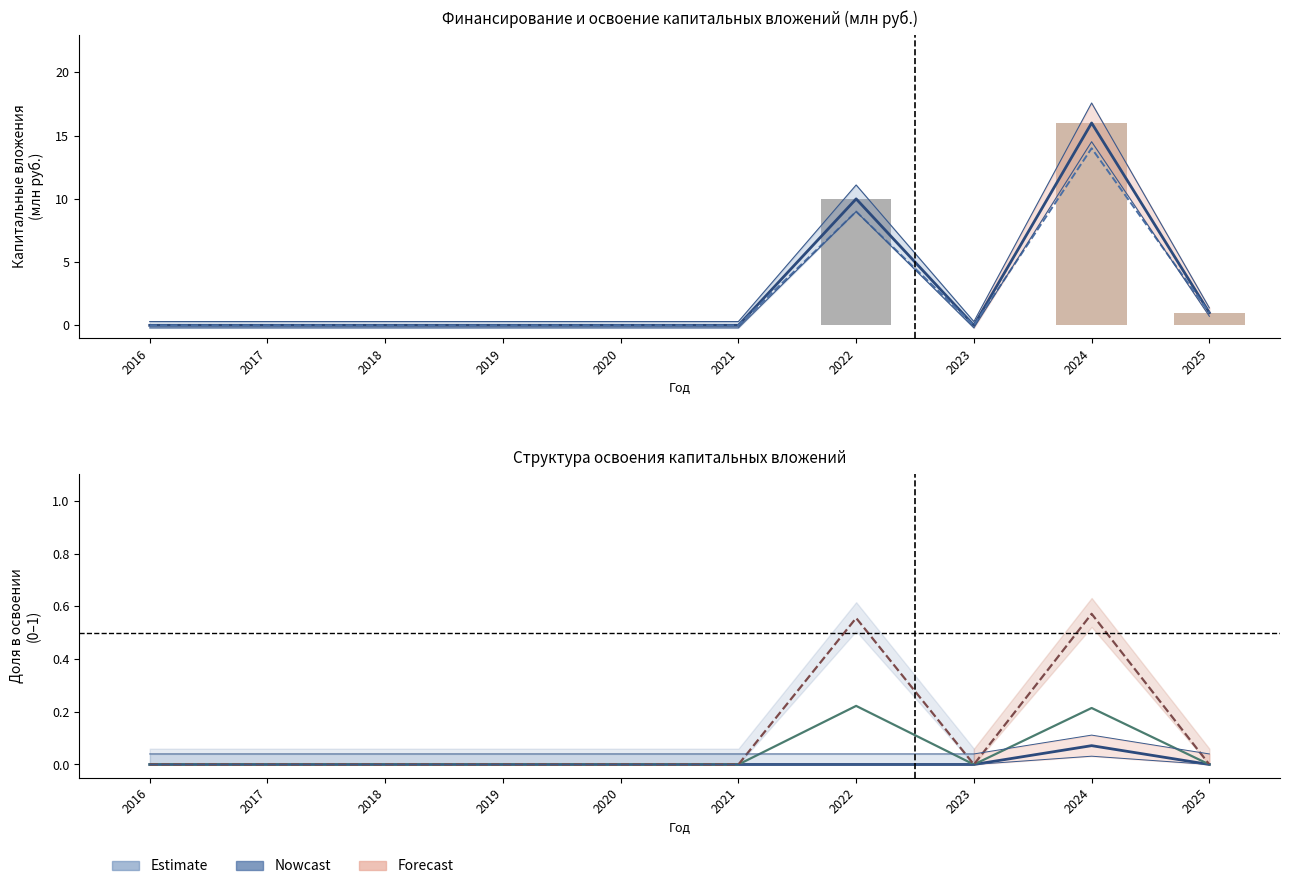

At which category is the sum across all series the highest?

2024